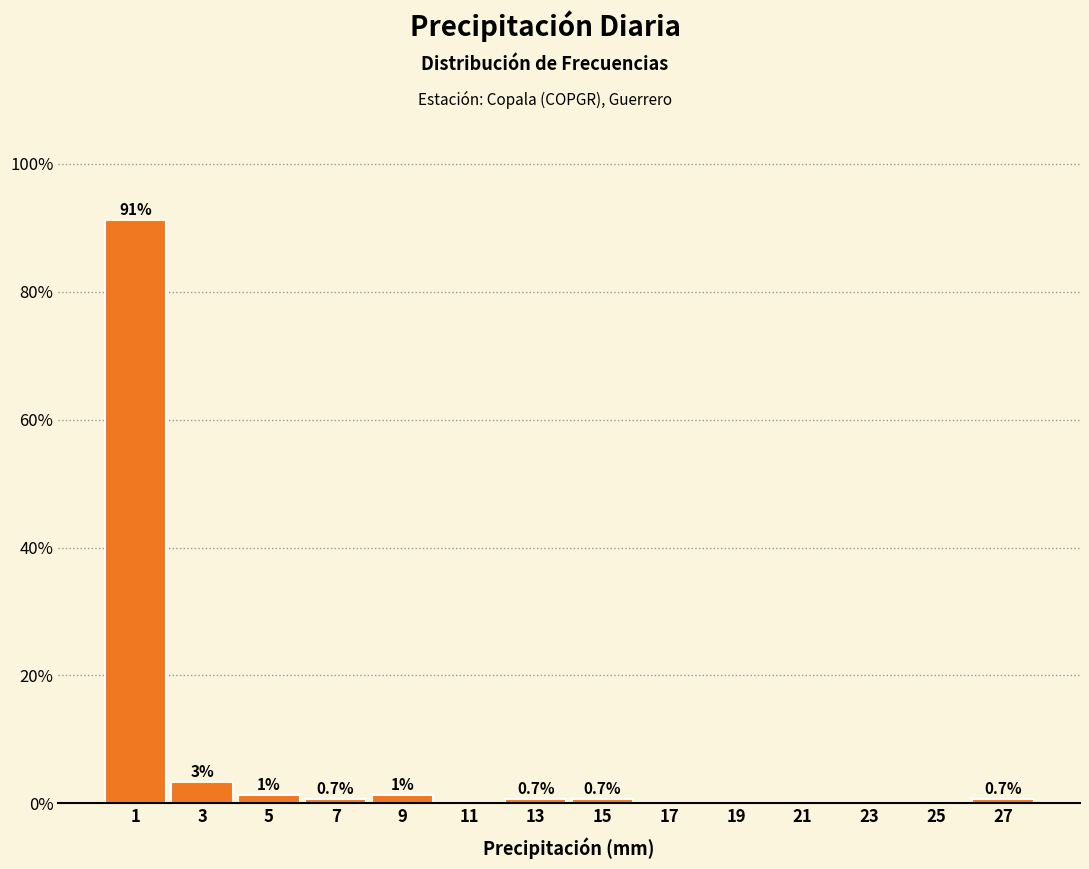

Which range on the x-axis has the tallest bar?

0 to 2